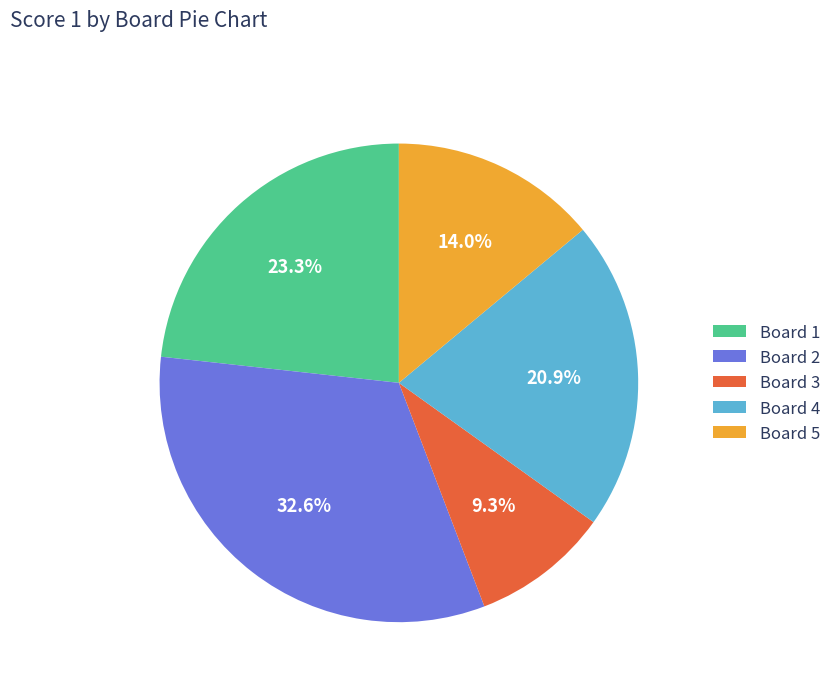

Which slice is the smallest?

Board 3